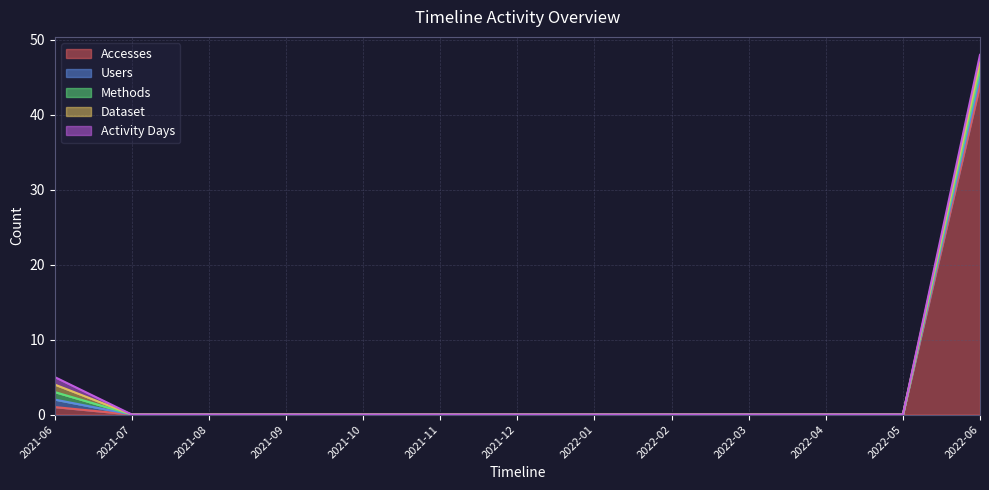

What is the maximum value shown in the chart?

44